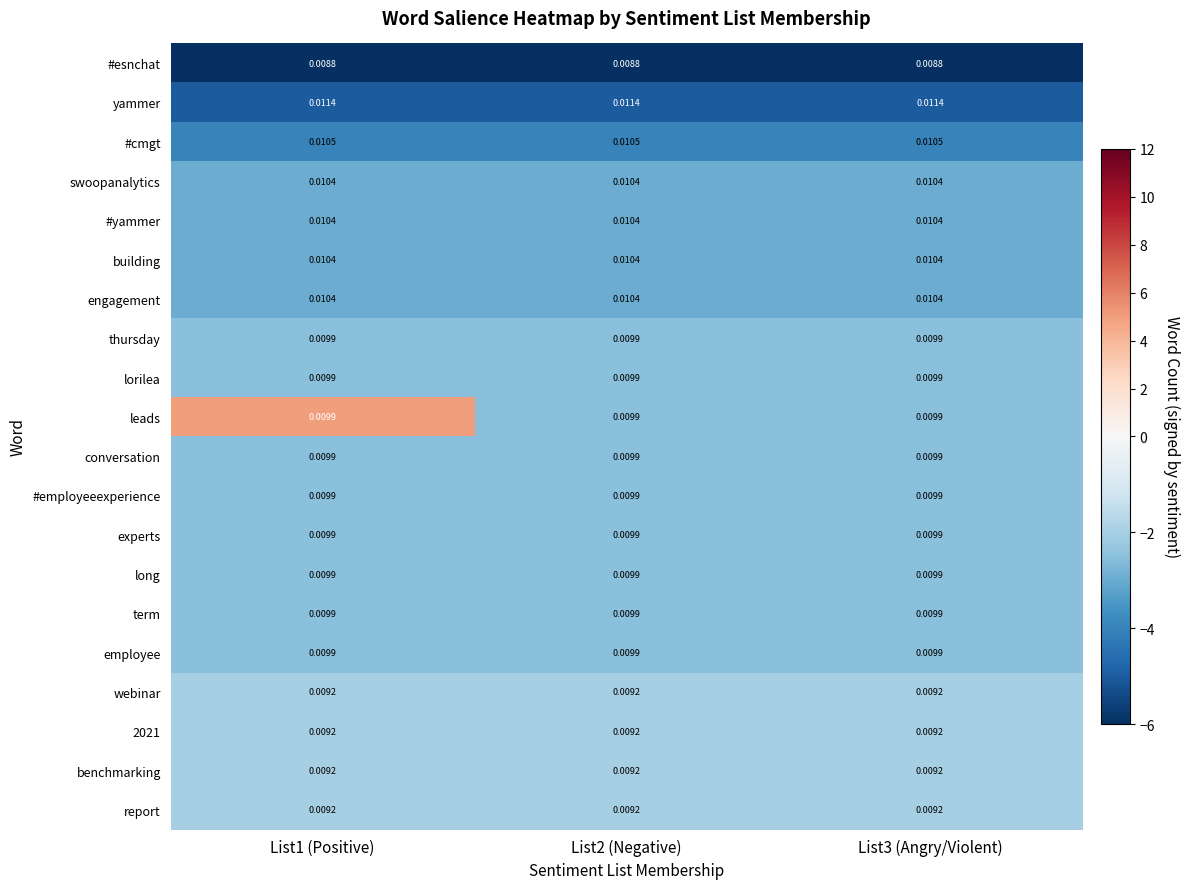

Which series has the largest total across all categories?

yammer